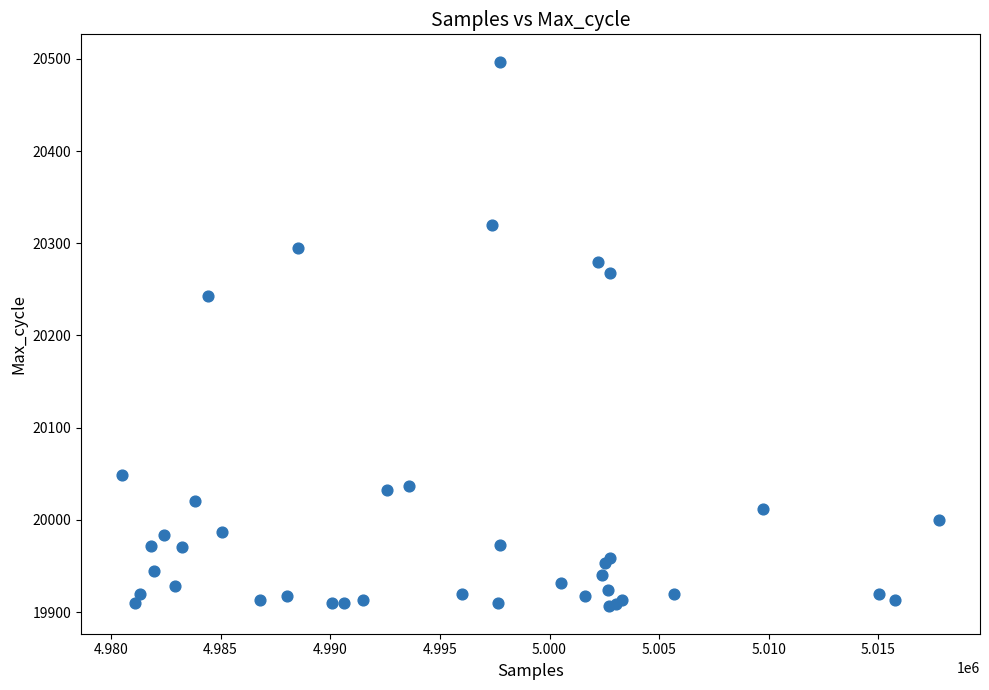

What Y value in the scatter plot is closest to 20201?

20243